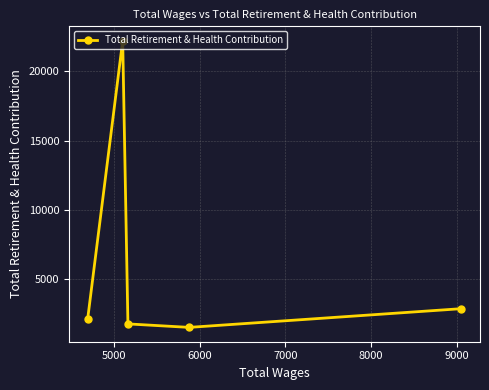

Does the chart have visible grid lines?

Yes